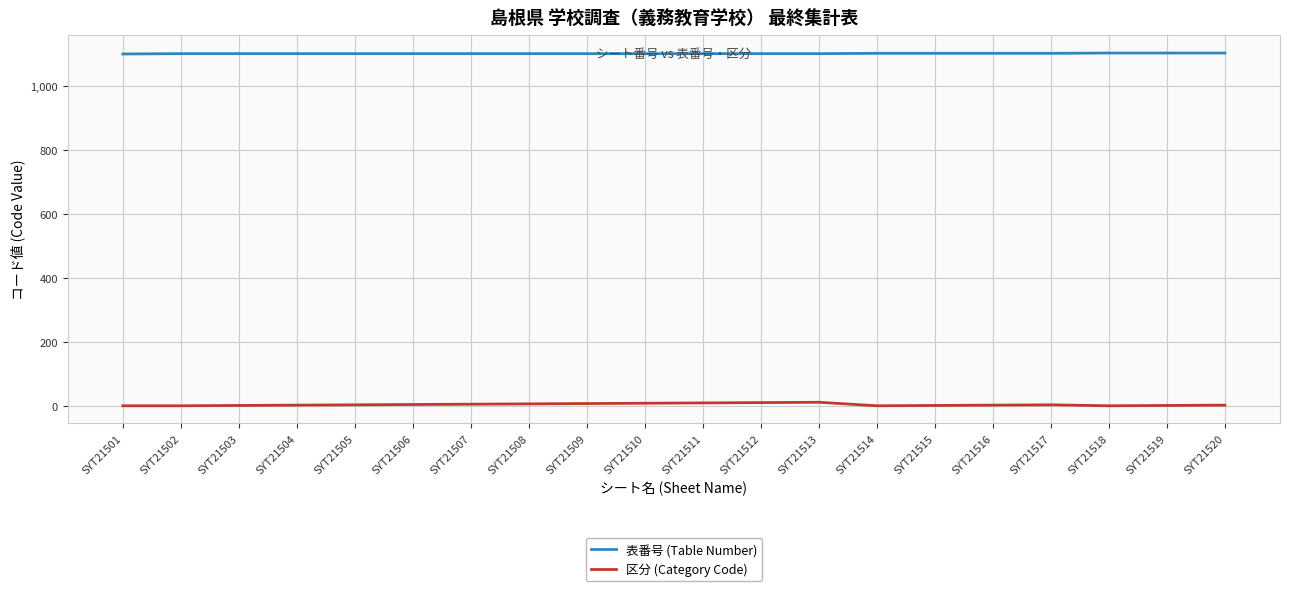

Is this an area chart (filled region under the line)?

No